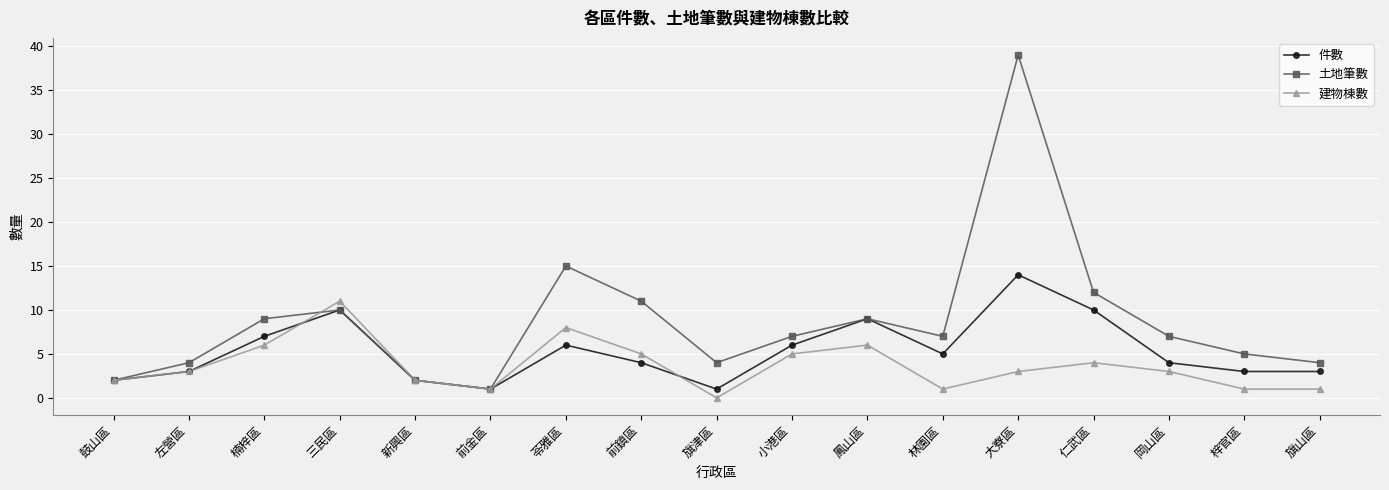

What is the highest value of the 土地筆數 series?

39